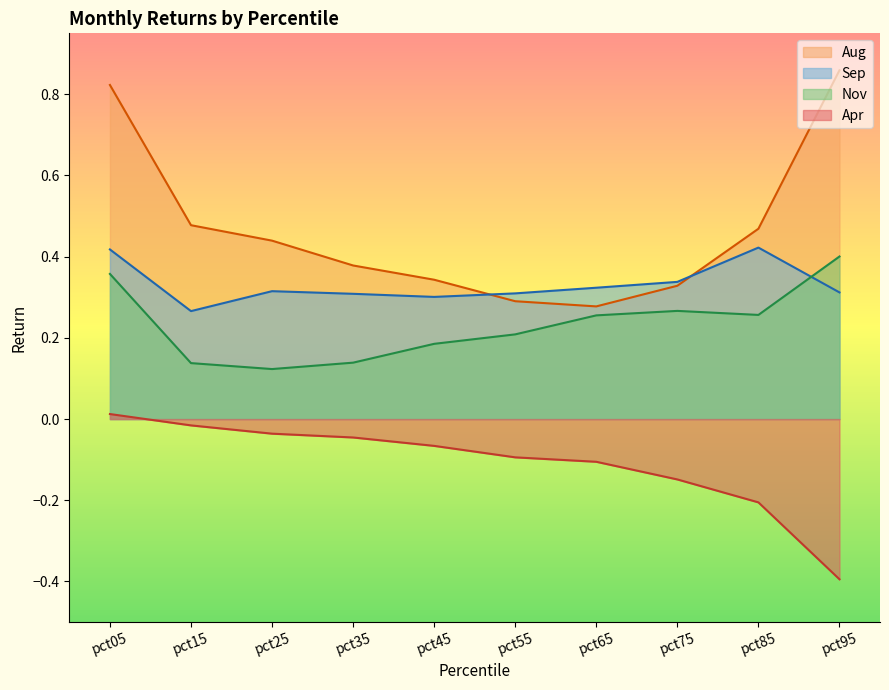

Reading right to left, extract all data points from this chart.

Apr: pct95=-0.4	pct85=-0.2	pct75=-0.1	pct65=-0.1	pct55=-0.1	pct45=-0.1	pct35=-0.0	pct25=-0.0	pct15=-0.0	pct05=0.0
Aug: pct95=0.9	pct85=0.5	pct75=0.3	pct65=0.3	pct55=0.3	pct45=0.3	pct35=0.4	pct25=0.4	pct15=0.5	pct05=0.8
Sep: pct95=0.3	pct85=0.4	pct75=0.3	pct65=0.3	pct55=0.3	pct45=0.3	pct35=0.3	pct25=0.3	pct15=0.3	pct05=0.4
Nov: pct95=0.4	pct85=0.3	pct75=0.3	pct65=0.3	pct55=0.2	pct45=0.2	pct35=0.1	pct25=0.1	pct15=0.1	pct05=0.4